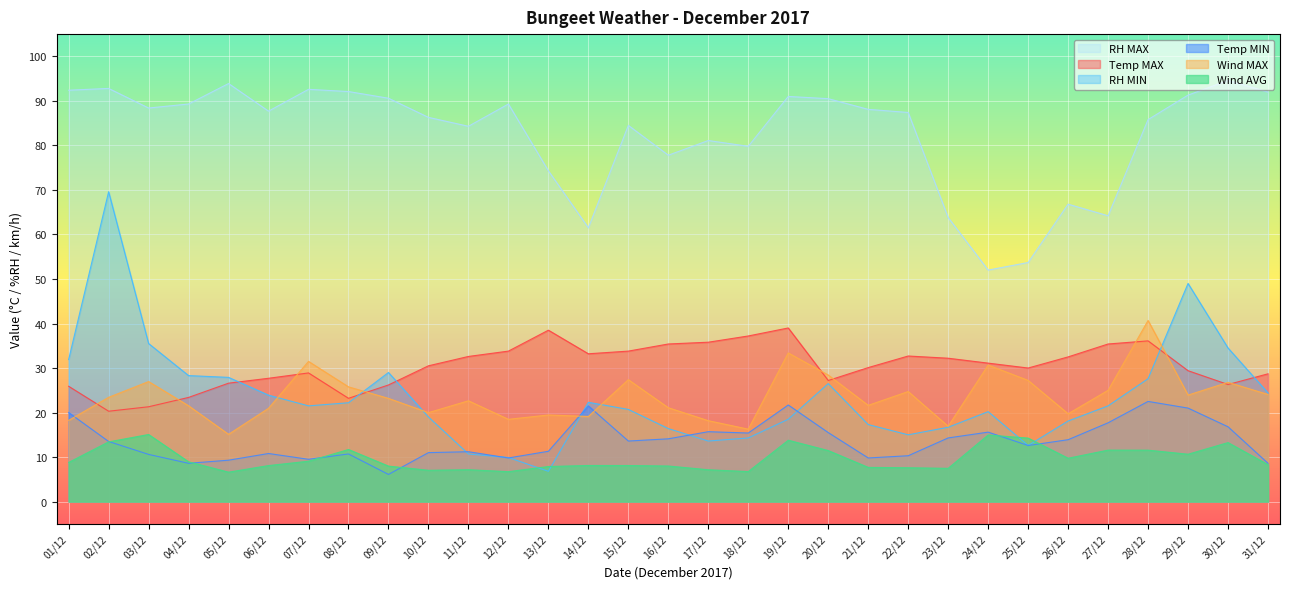

How many lines are shown in the chart?

6